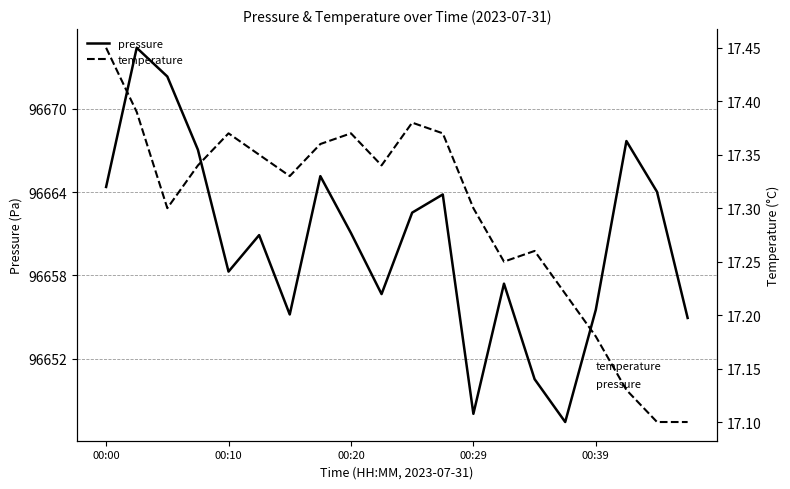

Where does the pressure series first go above 96661?

00:00